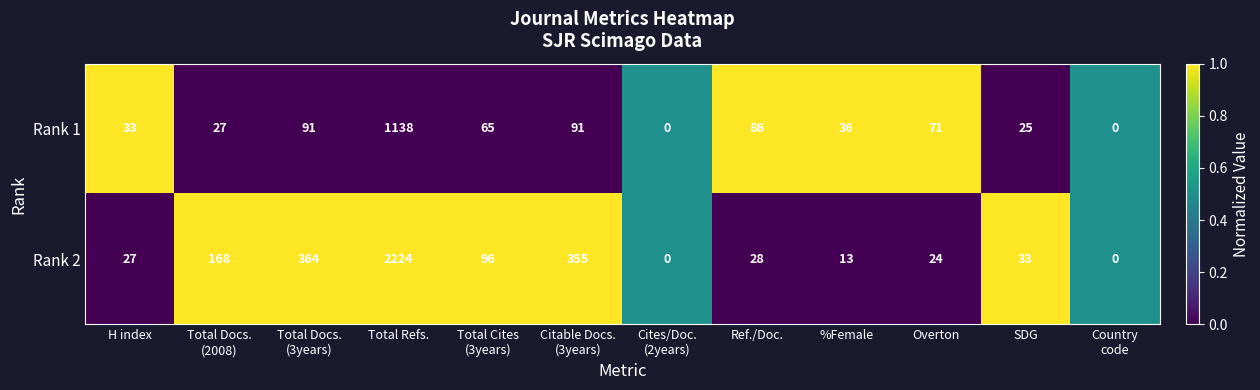

At which category is the sum across all series the highest?

Total Refs.